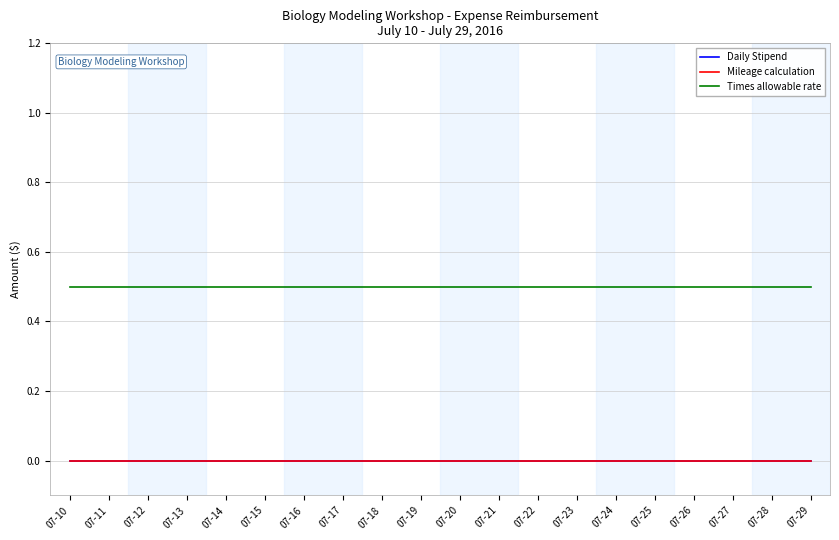

Reading left to right, extract all data points from this chart.

Daily Stipend: 0.0	0.0	0.0	0.0	0.0	0.0	0.0	0.0	0.0	0.0	0.0	0.0	0.0	0.0	0.0	0.0	0.0	0.0	0.0	0.0
Mileage calculation: 0.0	0.0	0.0	0.0	0.0	0.0	0.0	0.0	0.0	0.0	0.0	0.0	0.0	0.0	0.0	0.0	0.0	0.0	0.0	0.0
Times allowable rate: 0.5	0.5	0.5	0.5	0.5	0.5	0.5	0.5	0.5	0.5	0.5	0.5	0.5	0.5	0.5	0.5	0.5	0.5	0.5	0.5